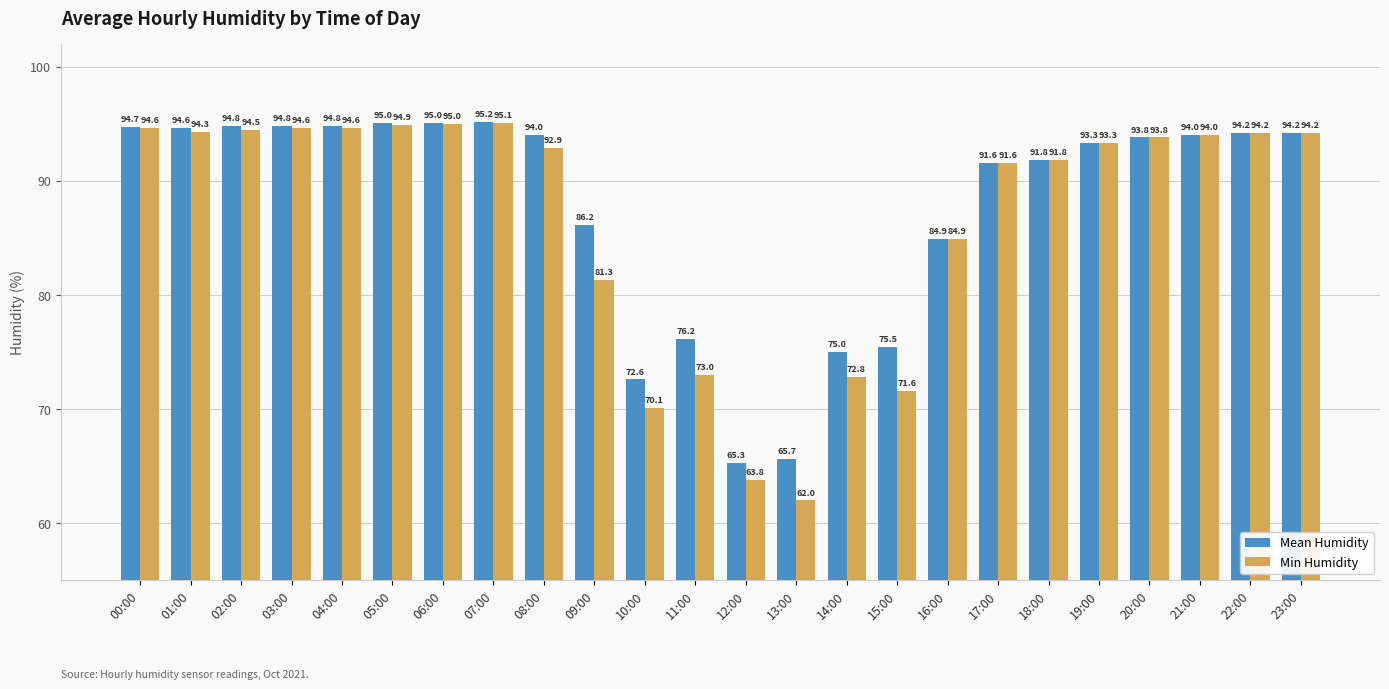

What is the approximate value of Mean Humidity at 09:00?

86.2